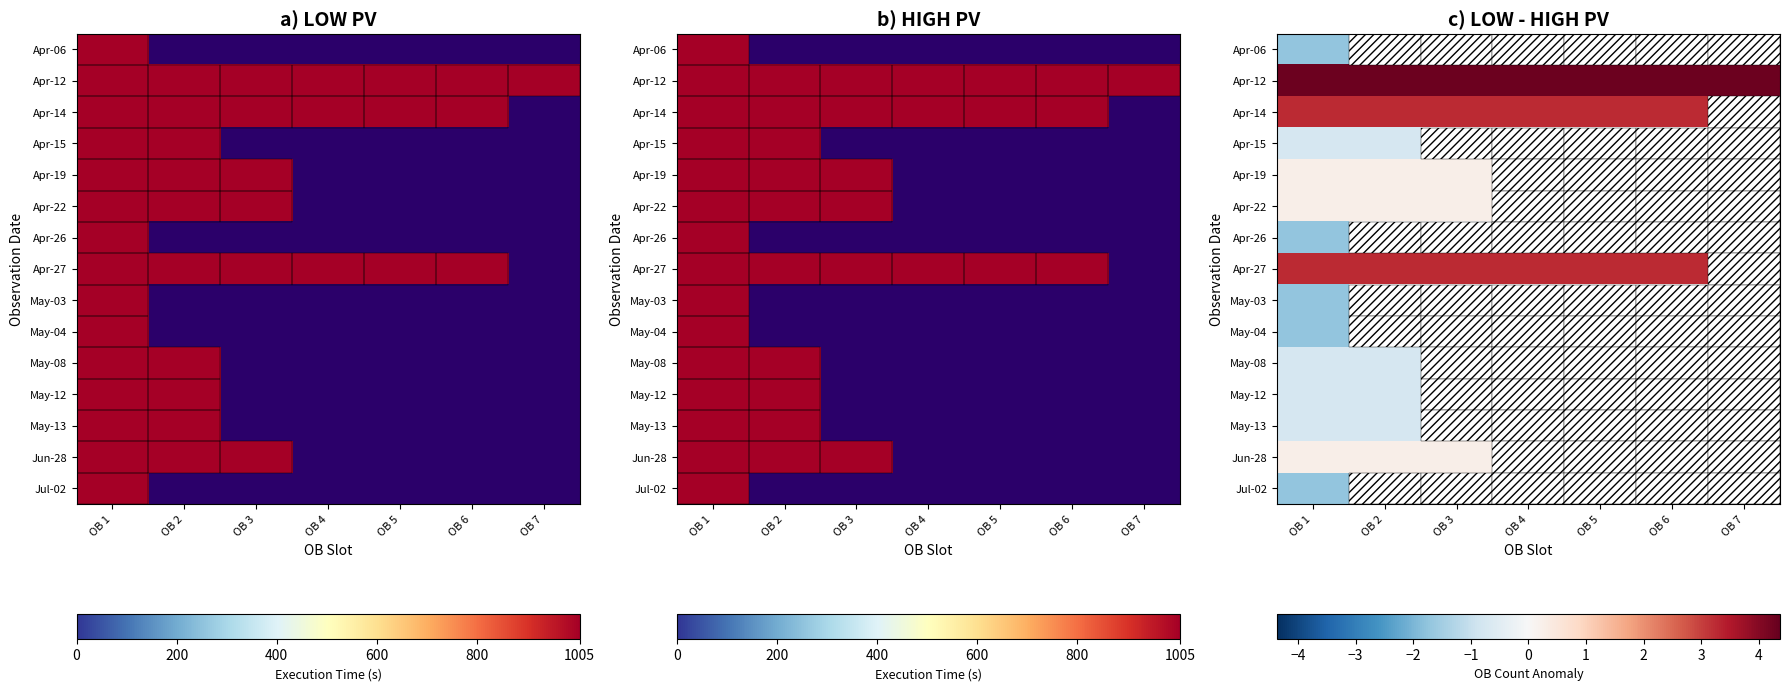

Where is Jul-02 nearest to the value -1?

OB 1